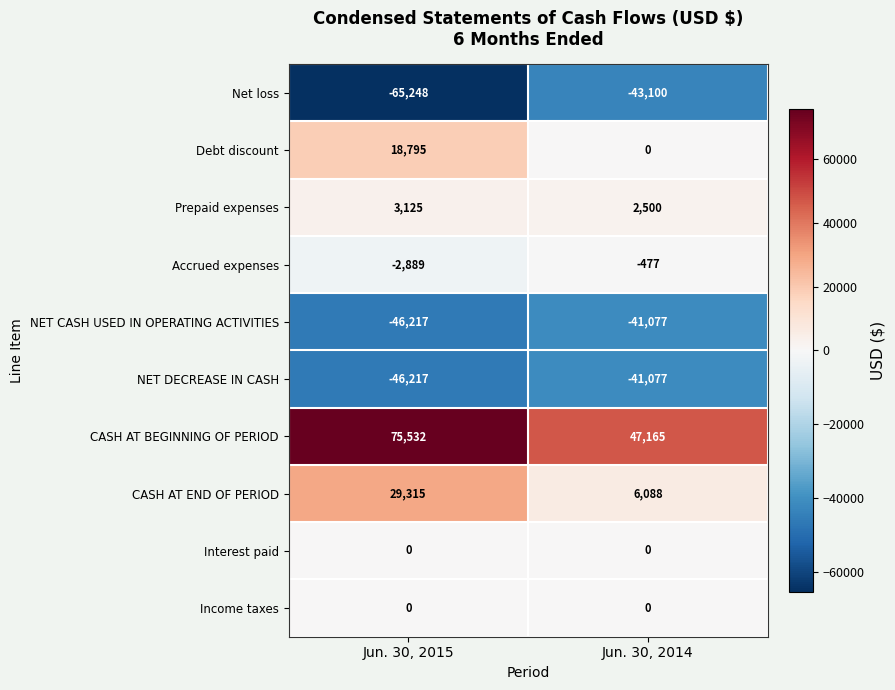

List the labels in order of Prepaid expenses value, largest first.

Jun. 30, 2015, Jun. 30, 2014